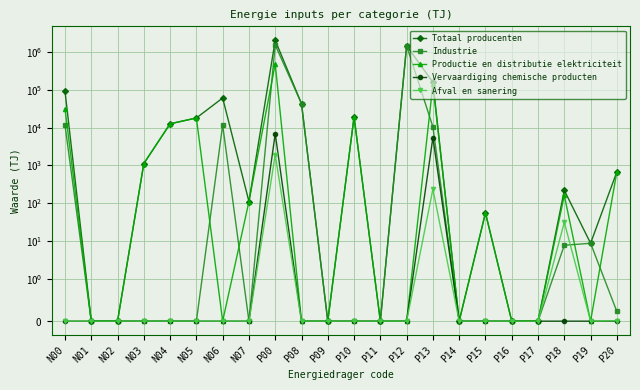

What is the label of the 4th point from the left?

N03